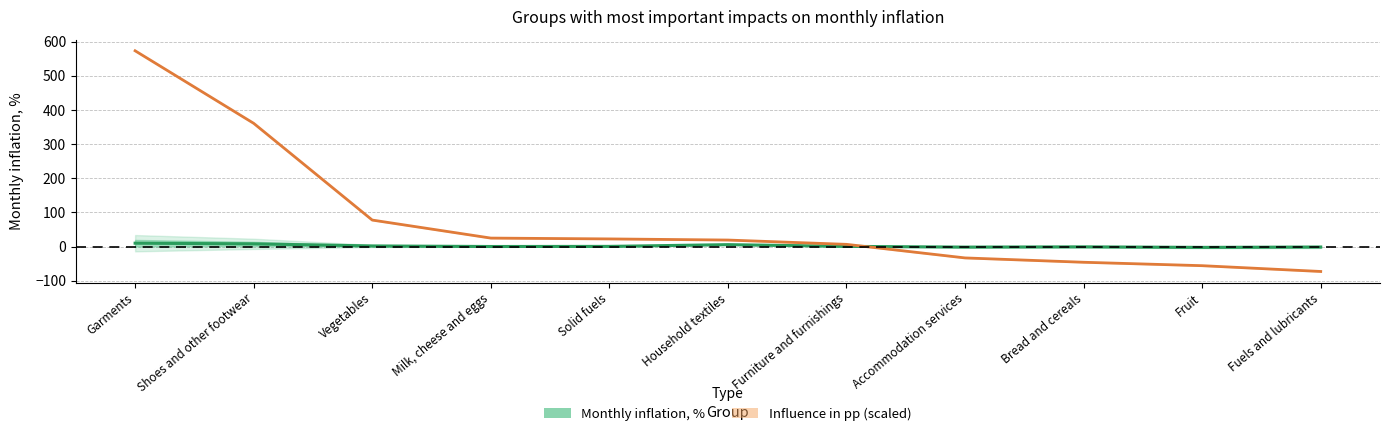

Is the value of Monthly inflation, % at Household textiles greater than the value of Influence in pp (scaled) at Household textiles?

No